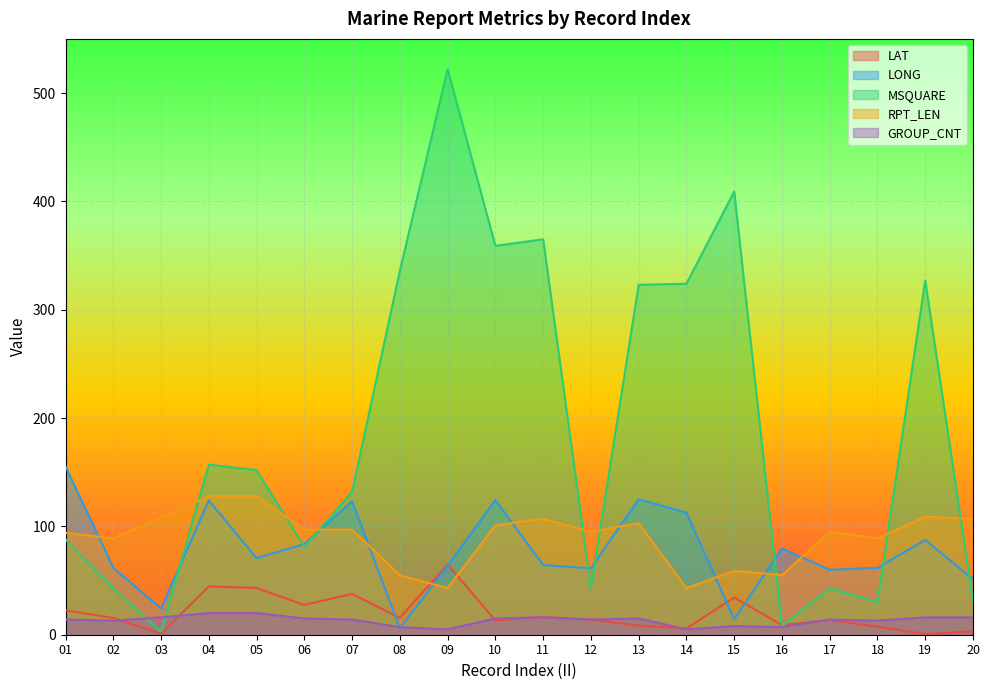

What is the total value across all series at 13?

574.5